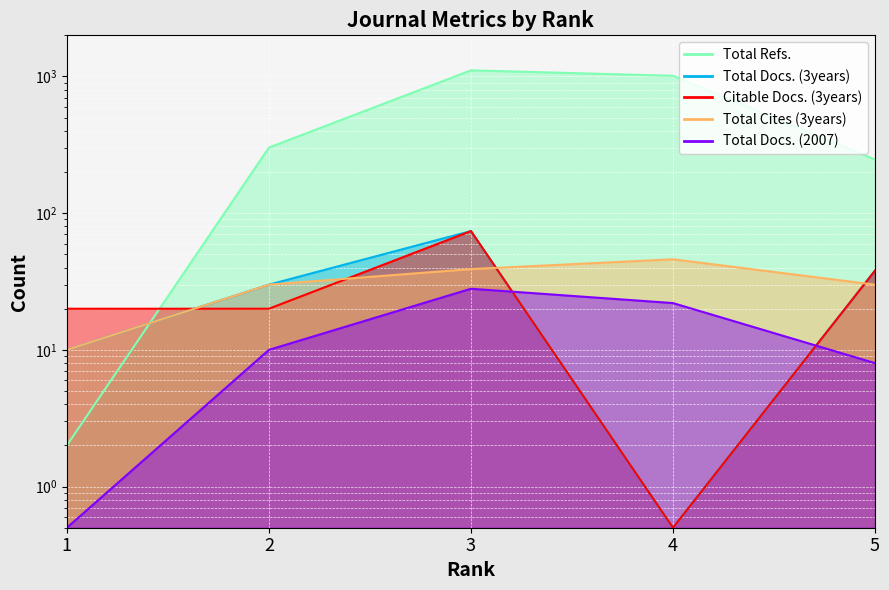

At which label is Total Docs. (2007) closest to 14?

2